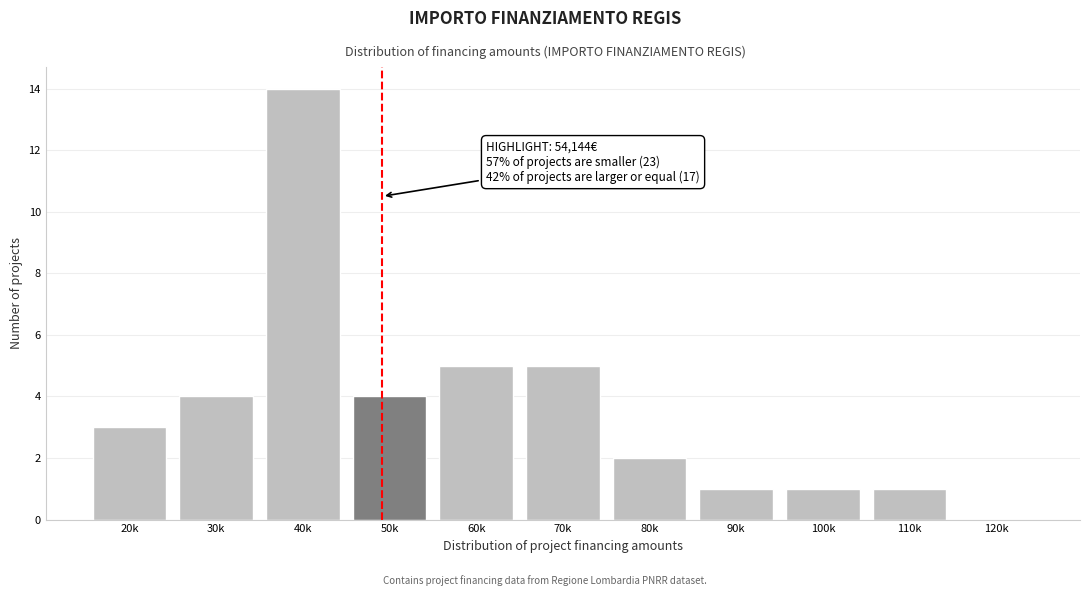

Reading left to right, transcribe all the data shown in this chart.

20k=3	30k=4	40k=14	50k=4	60k=5	70k=5	80k=2	90k=1	100k=1	110k=1	120k=0